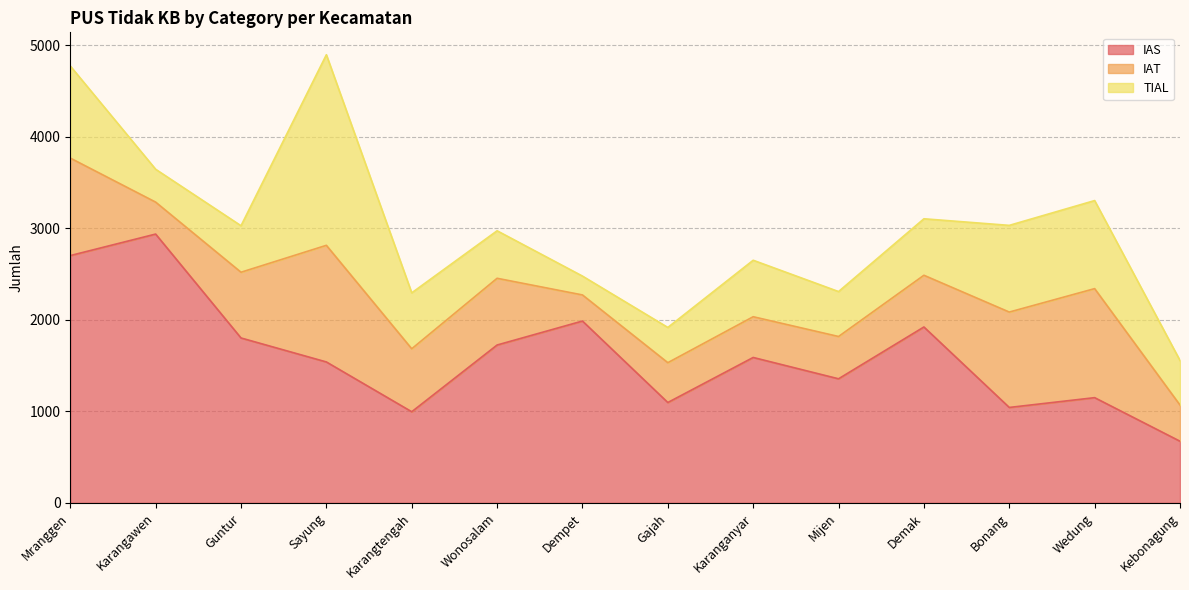

What is the average value of the TIAL series?

700